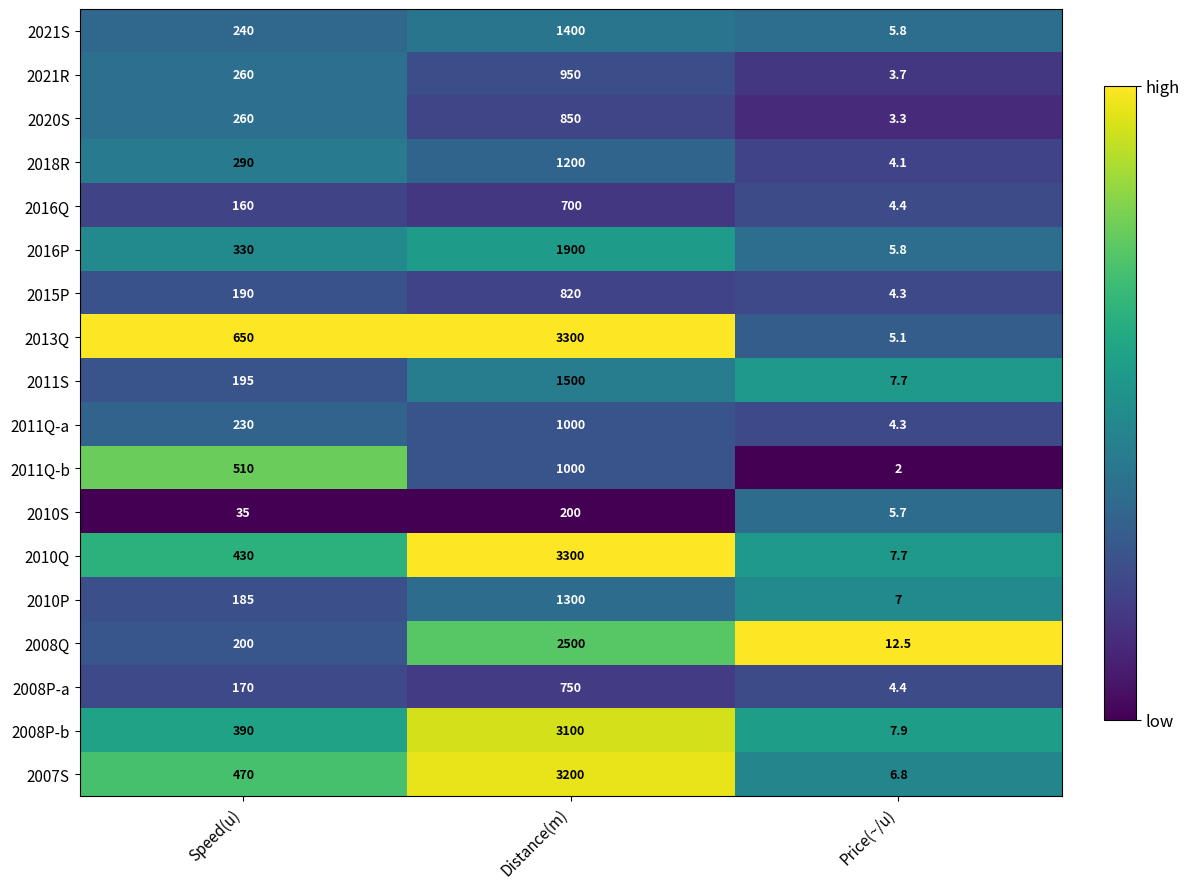

Is the value of 2013Q at Speed(u) greater than the value of 2007S at Price(~/u)?

Yes